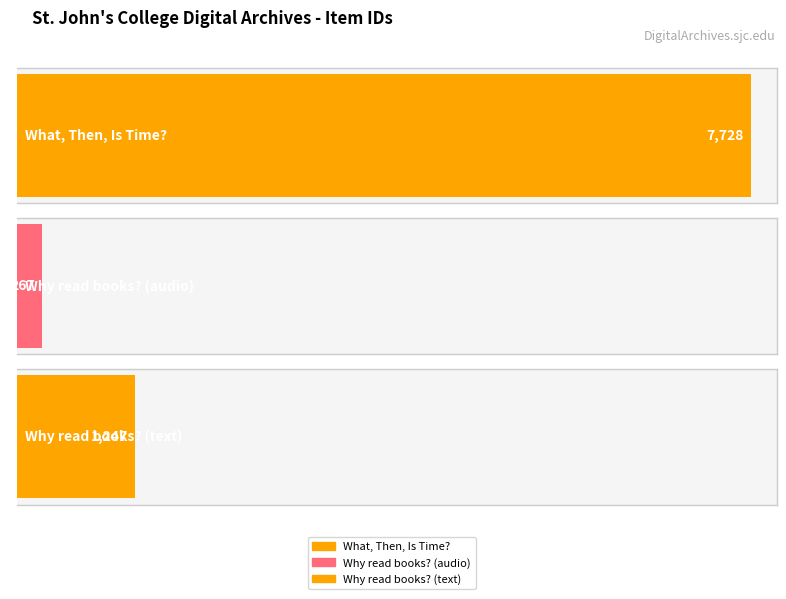

Rank the categories by value from lowest to highest.

Why read books? (audio), Why read books? (text), What, Then, Is Time?